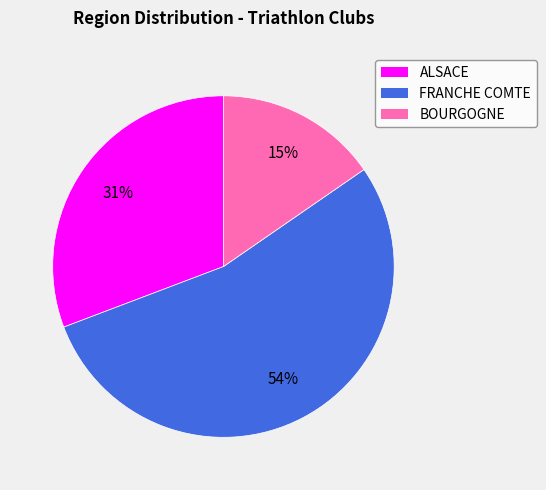

Is it true that FRANCHE COMTE is 54% of the pie?

True